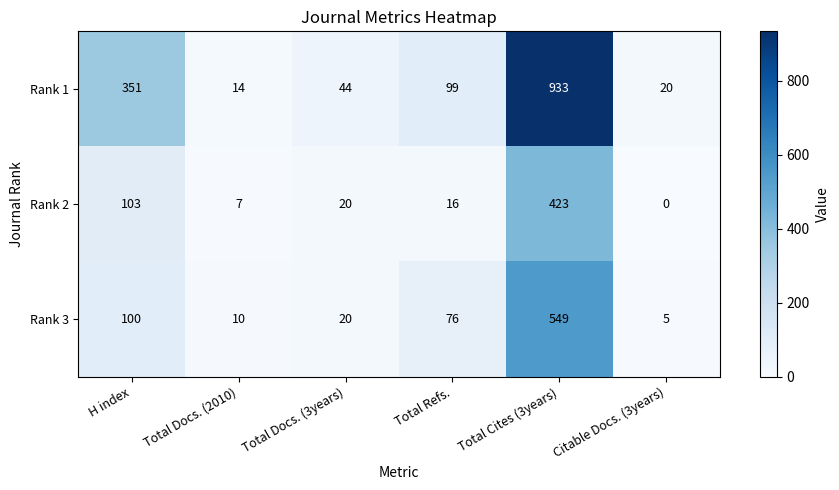

Reading left to right, what are all the values shown in this chart?

Rank 1: 351	14	44	99	933	20
Rank 2: 103	7	20	16	423	0
Rank 3: 100	10	20	76	549	5